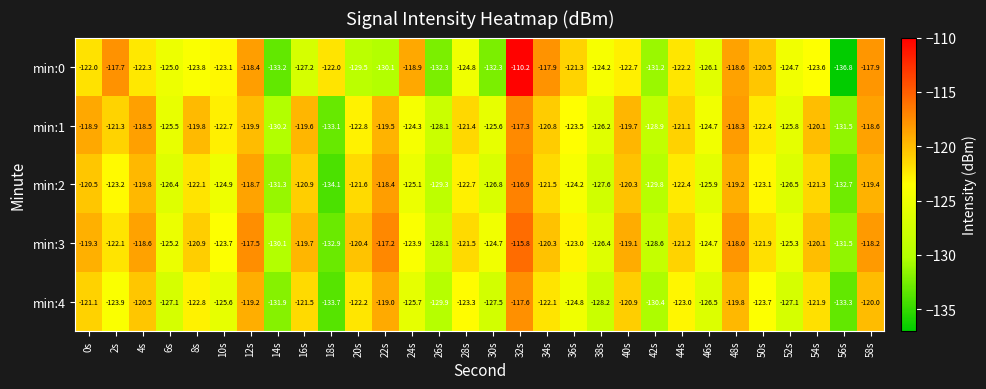

Rank the series at 36s from highest to lowest value.

min:0, min:3, min:1, min:2, min:4